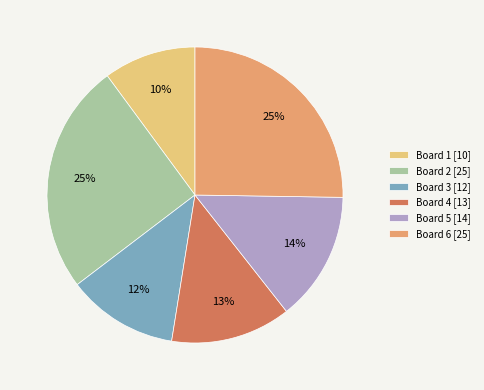

True or false: Board 5 accounts for 14% of the total.

True